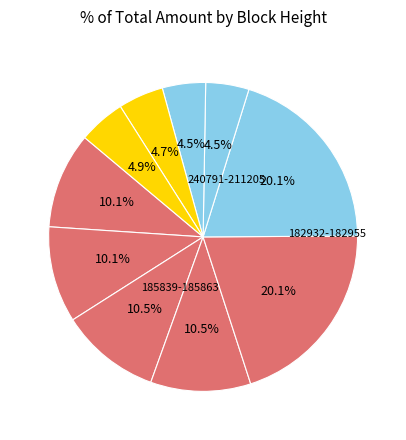

Count the number of slices in the pie.

10